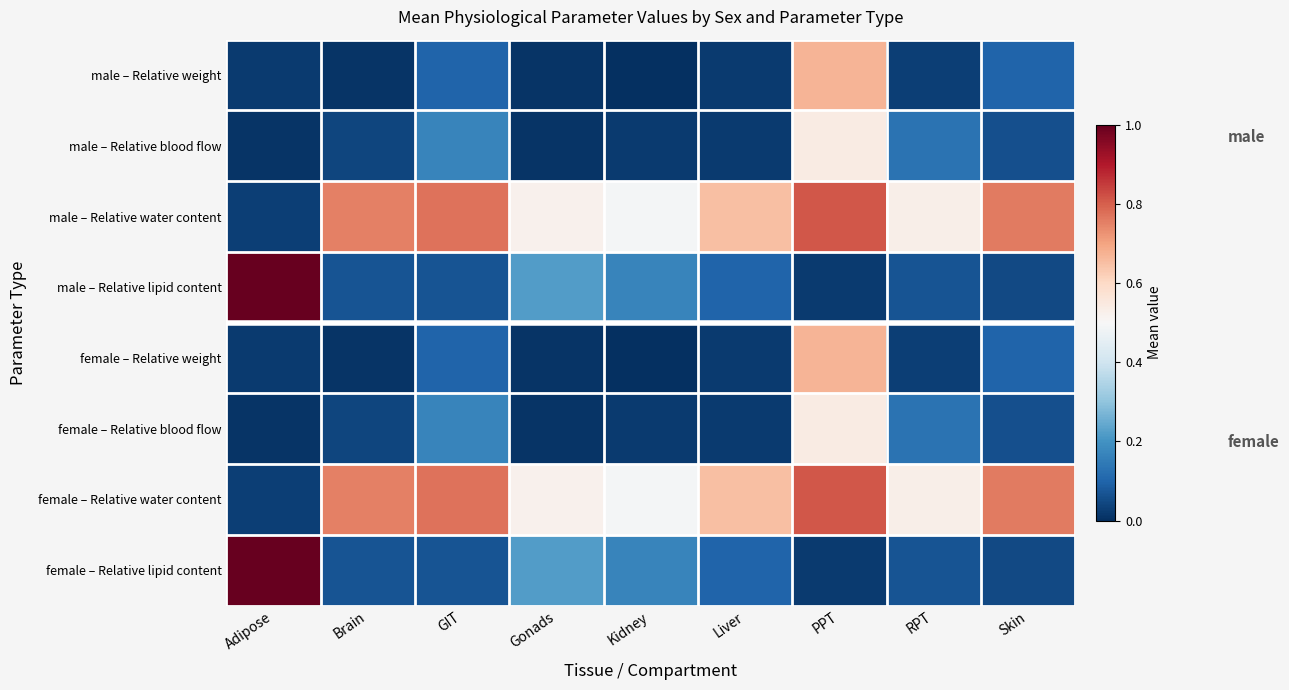

Between Adipose and Brain, which is larger?

Adipose